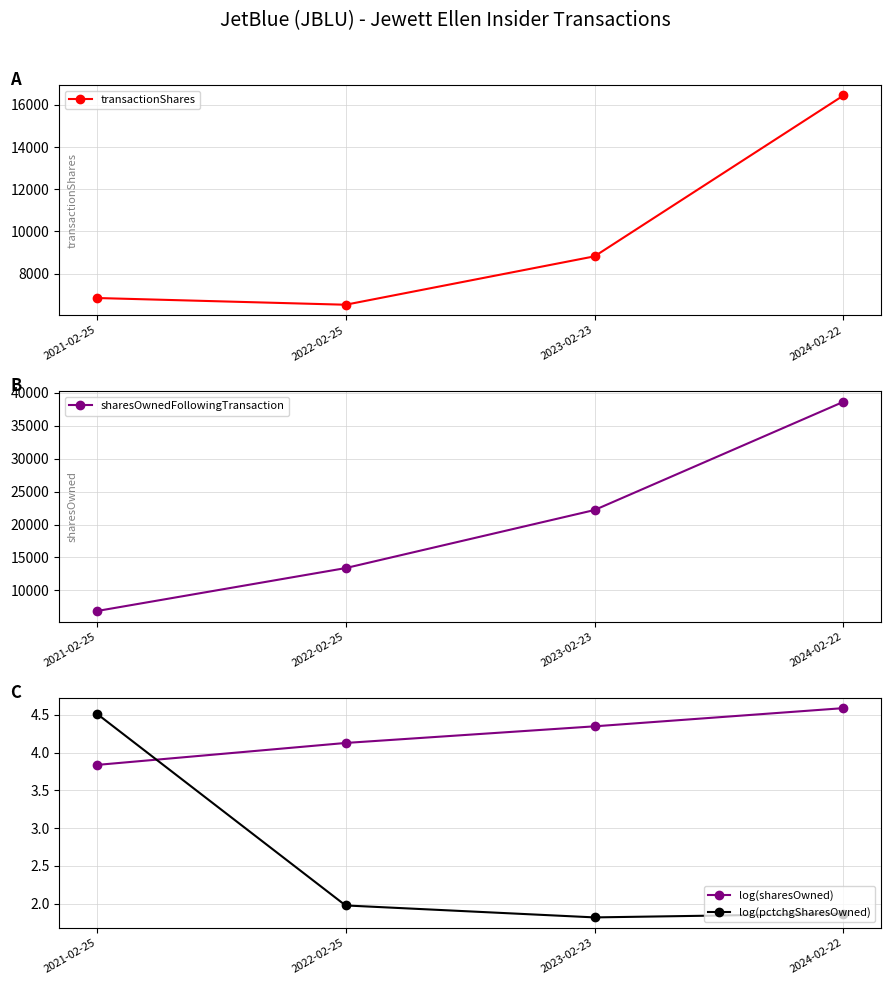

What position from the right is 2022-02-25?

3